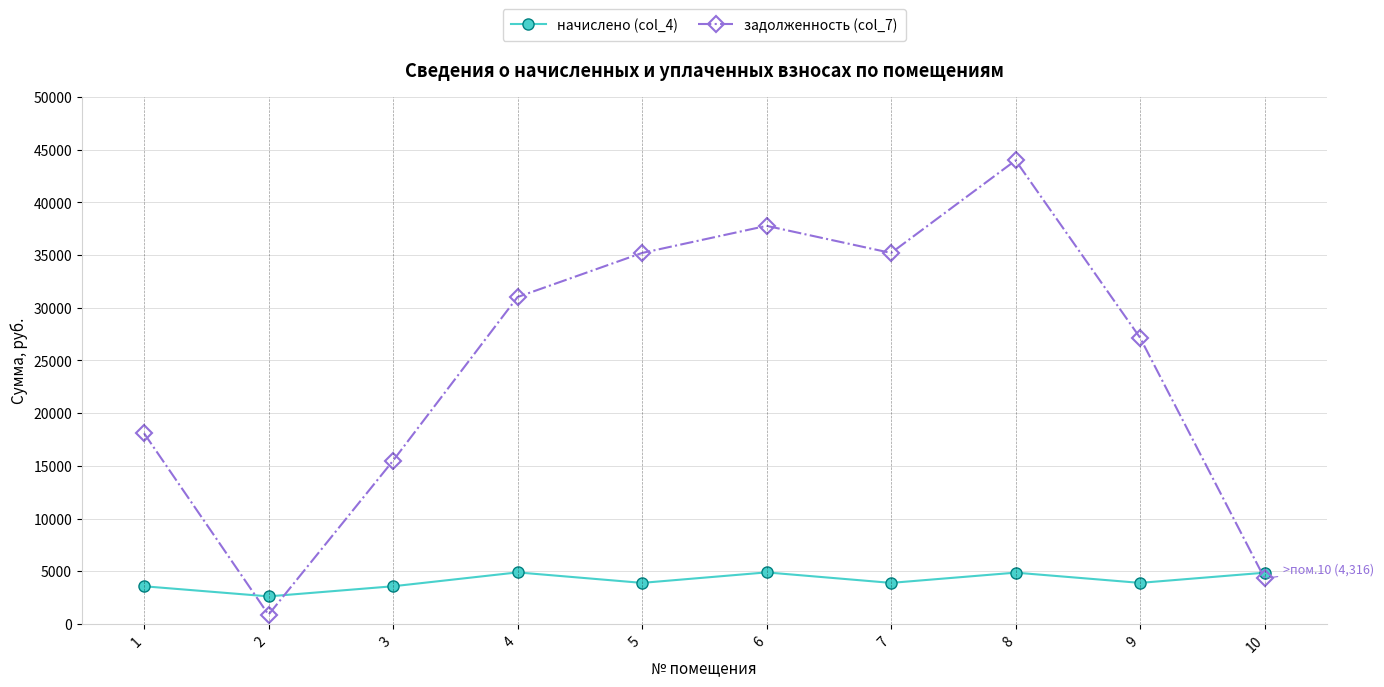

What are all the series names shown in the legend?

начислено (col_4), задолженность (col_7)